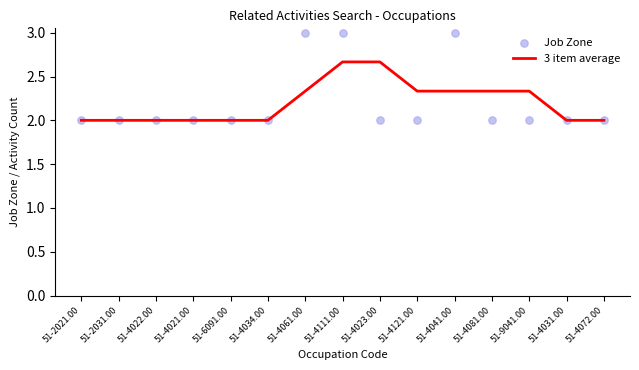

What are all the series names shown in the legend?

3 item average, Job Zone